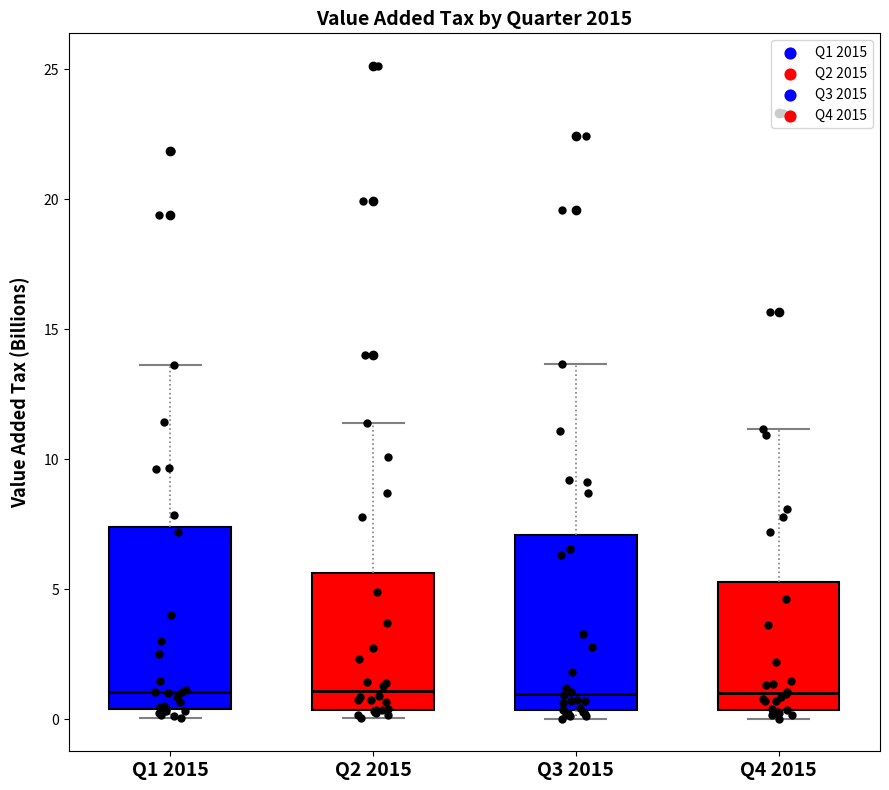

Where does the median line of the box for Q1 2015 sit on the y-axis? The values are not printed on the chart, so give them approximately, as read against the axis.

1.0